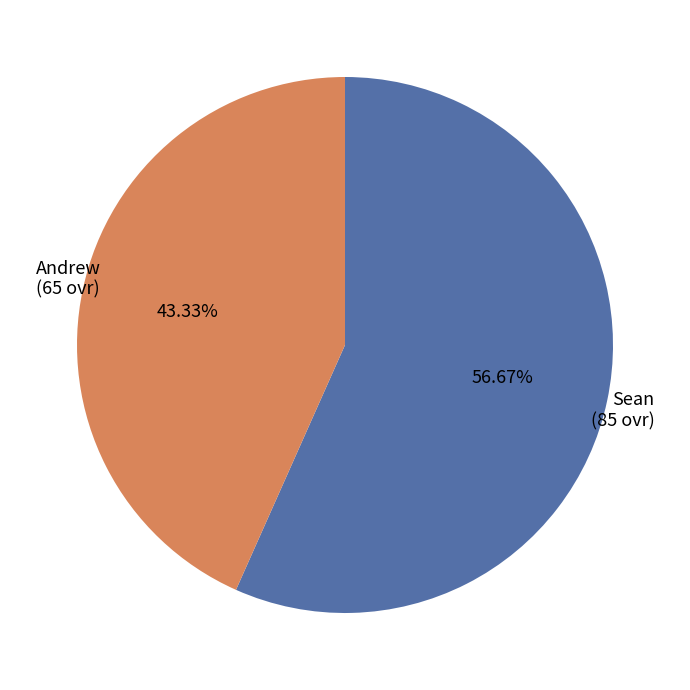

How many slices are in this pie chart?

2